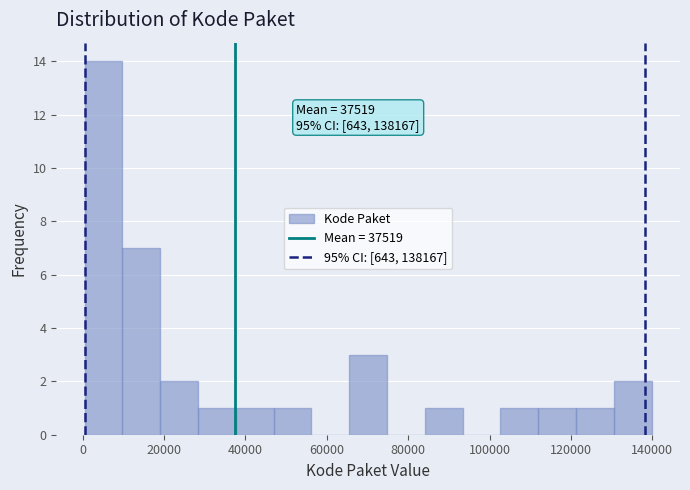

Over which range of the x-axis is the bar tallest?

0 to 10000